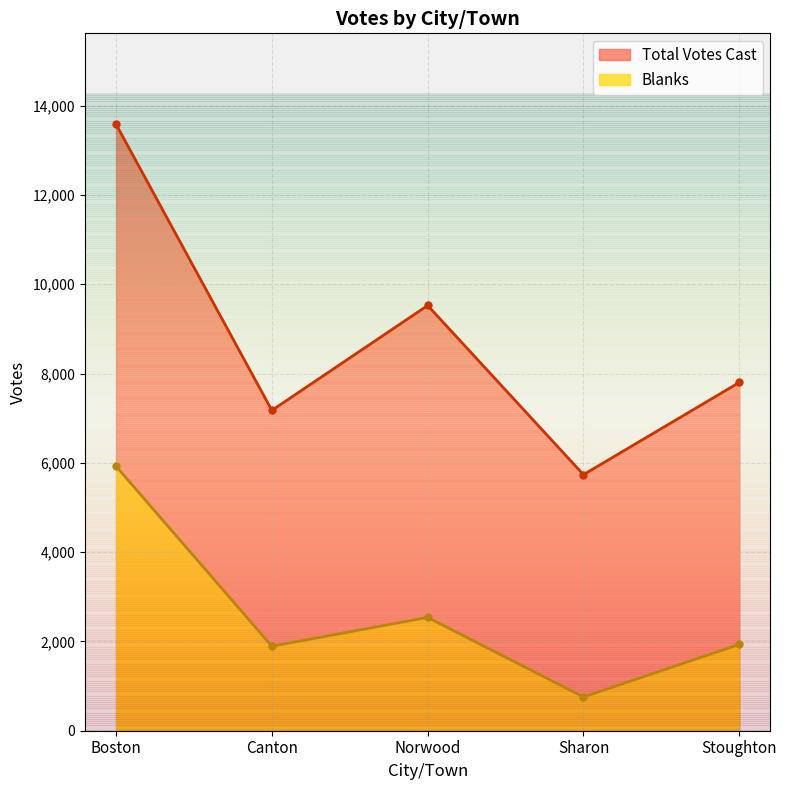

What is the label of the 1st point from the left?

Boston